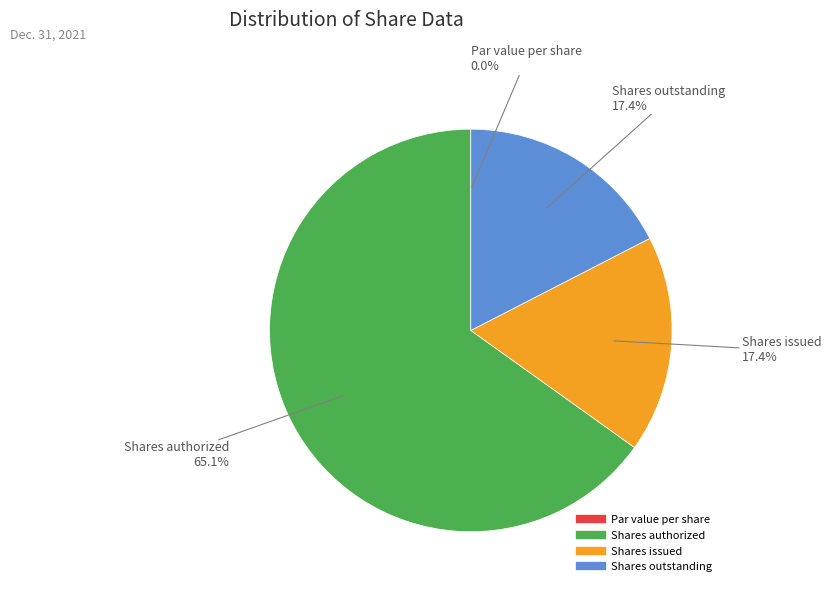

Is there a majority slice in this chart?

Yes